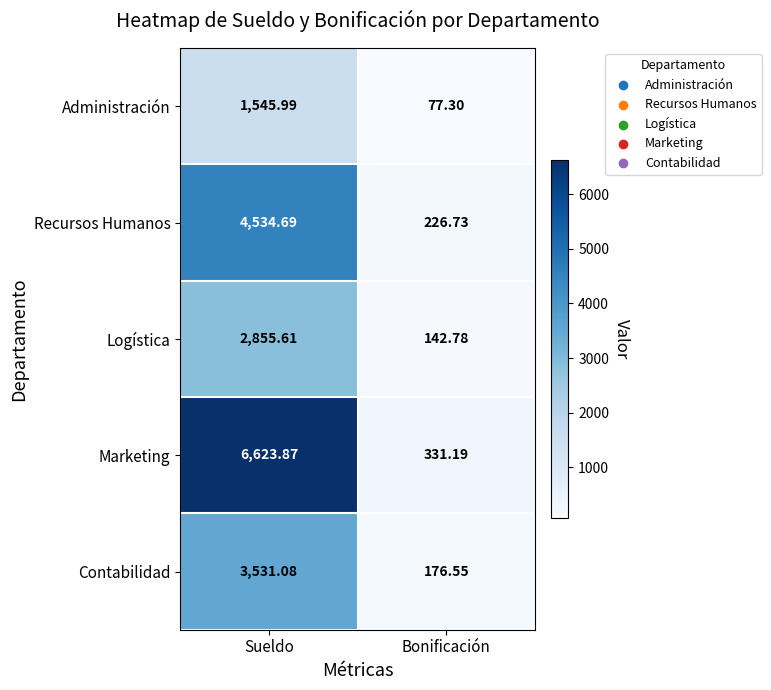

Where is Recursos Humanos nearest to the value 2380?

Bonificación